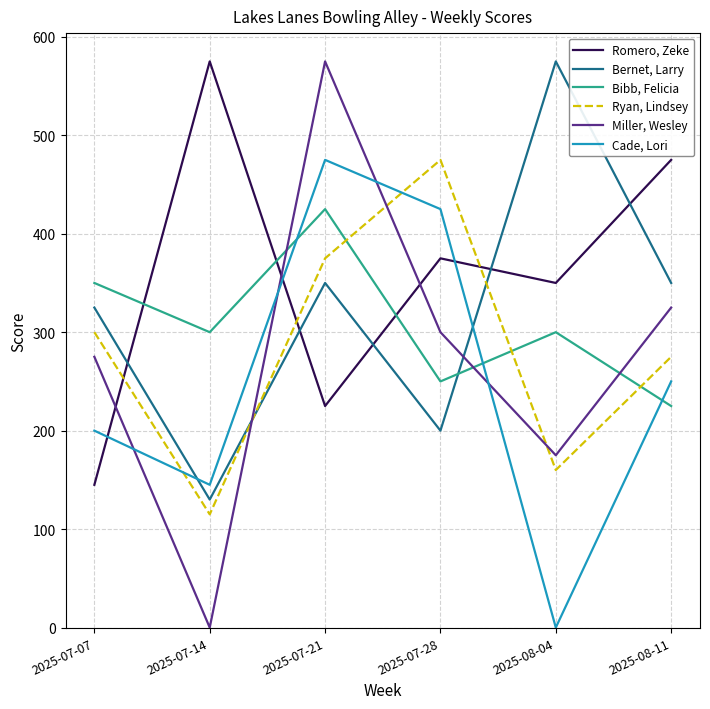

How many lines are shown in the chart?

6